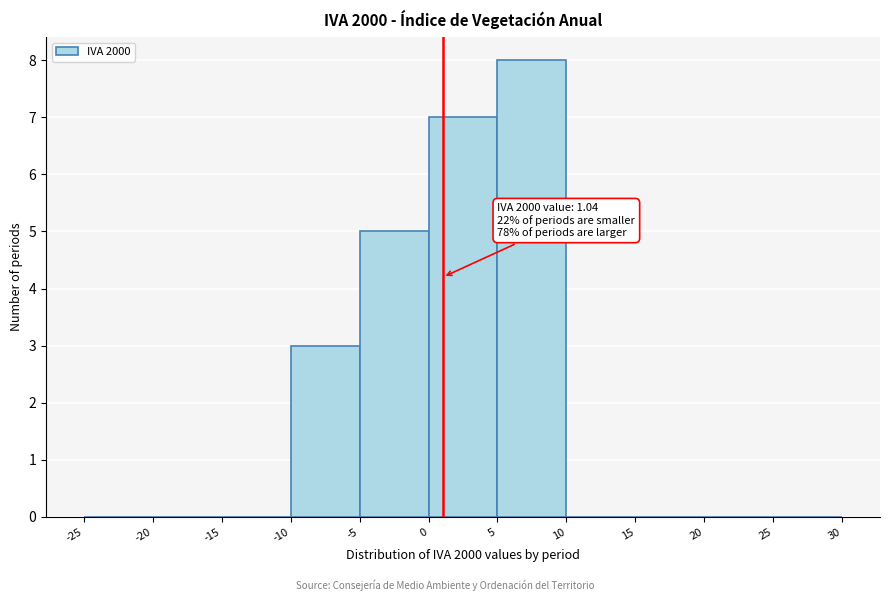

Over which range of the x-axis is the bar tallest?

5 to 10